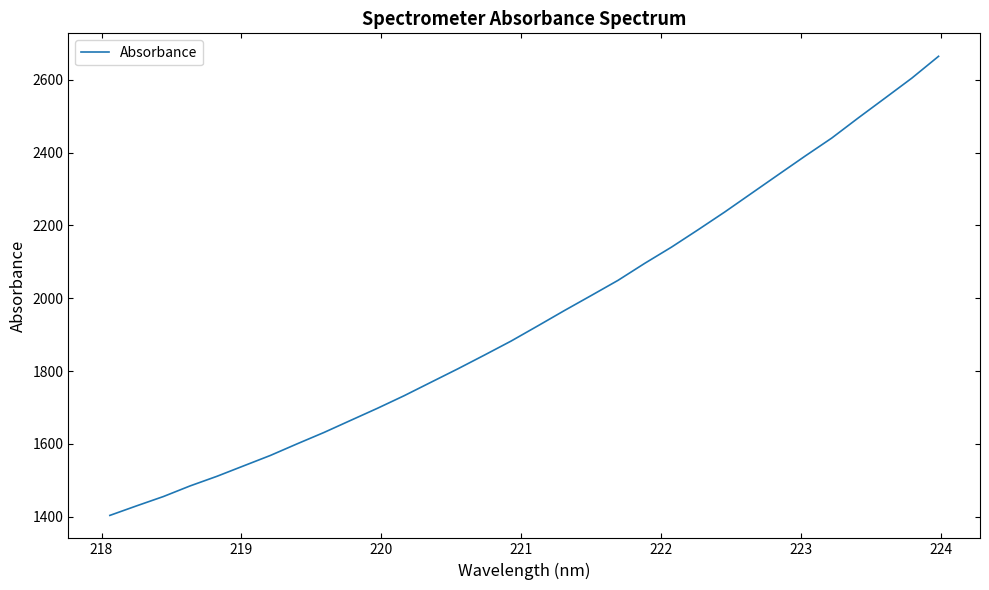

What is the greatest value displayed?

2664.9